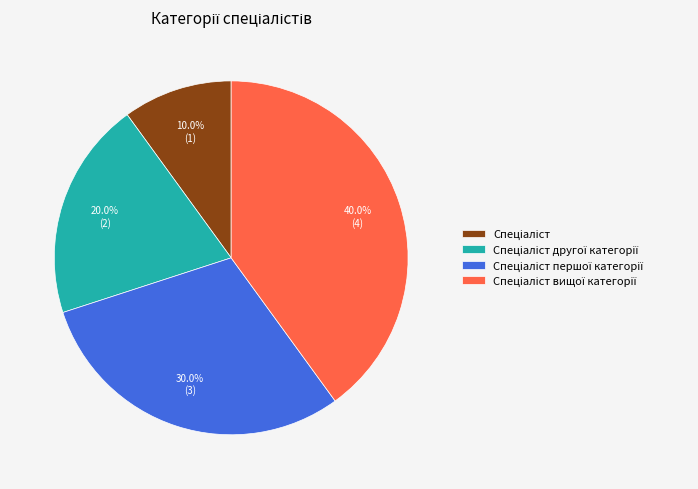

Is there a majority slice in this chart?

No